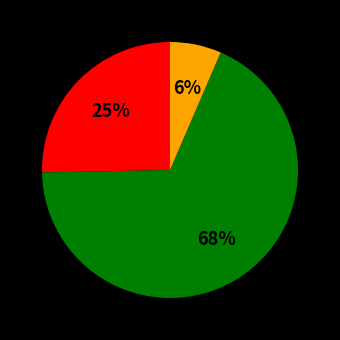

Does any single category account for the majority?

Yes